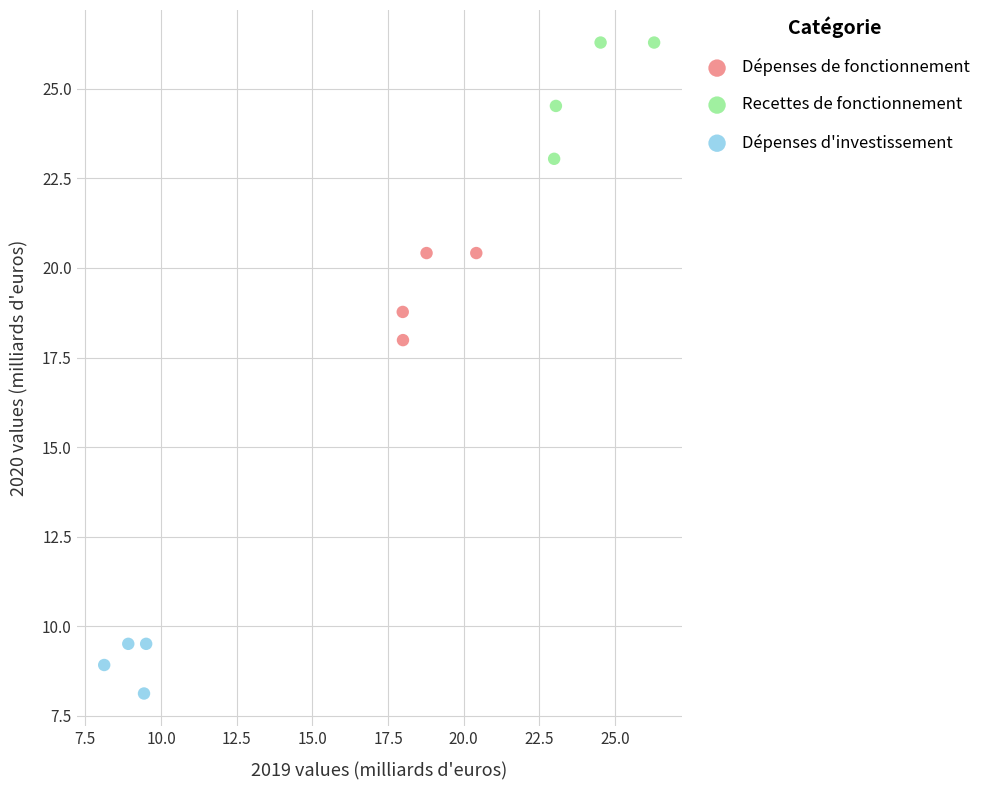

Which series reaches the maximum Y coordinate?

Recettes de fonctionnement